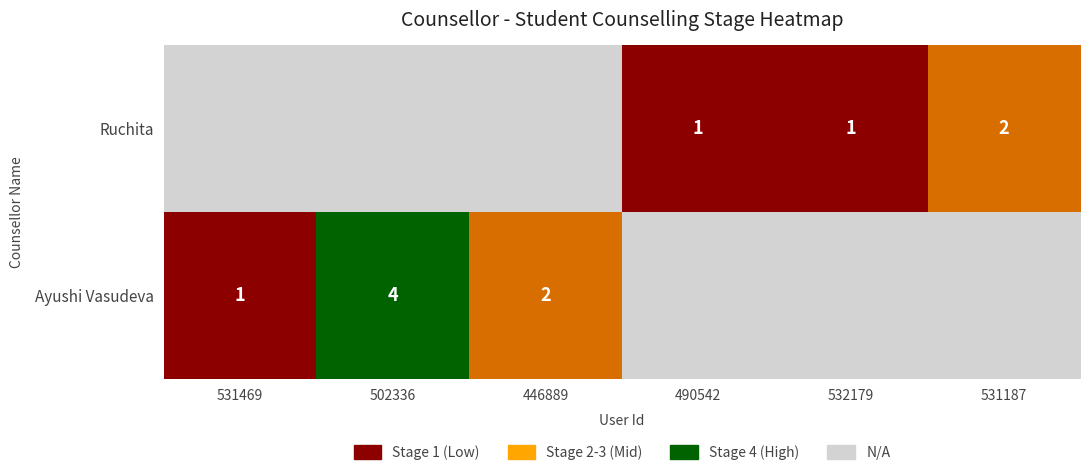

True or false: Ayushi Vasudeva has a value of 2 at 531469.

False